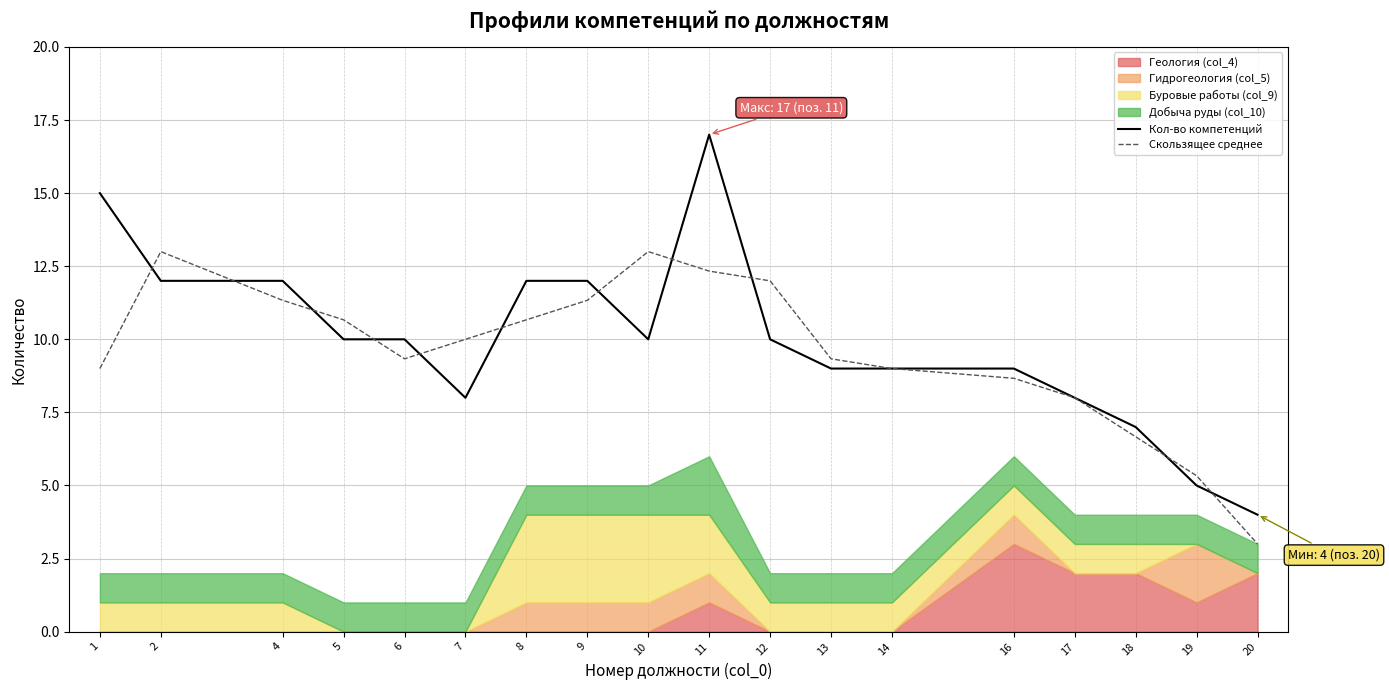

Between 1 and 2, which is larger?

1